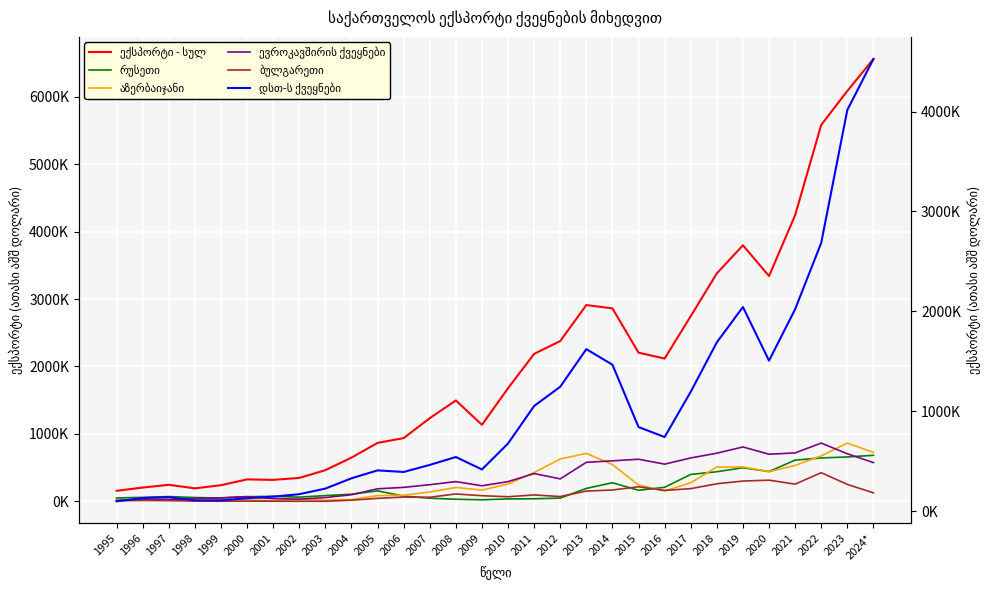

What is the total value across all series at 2013?

6160258.2